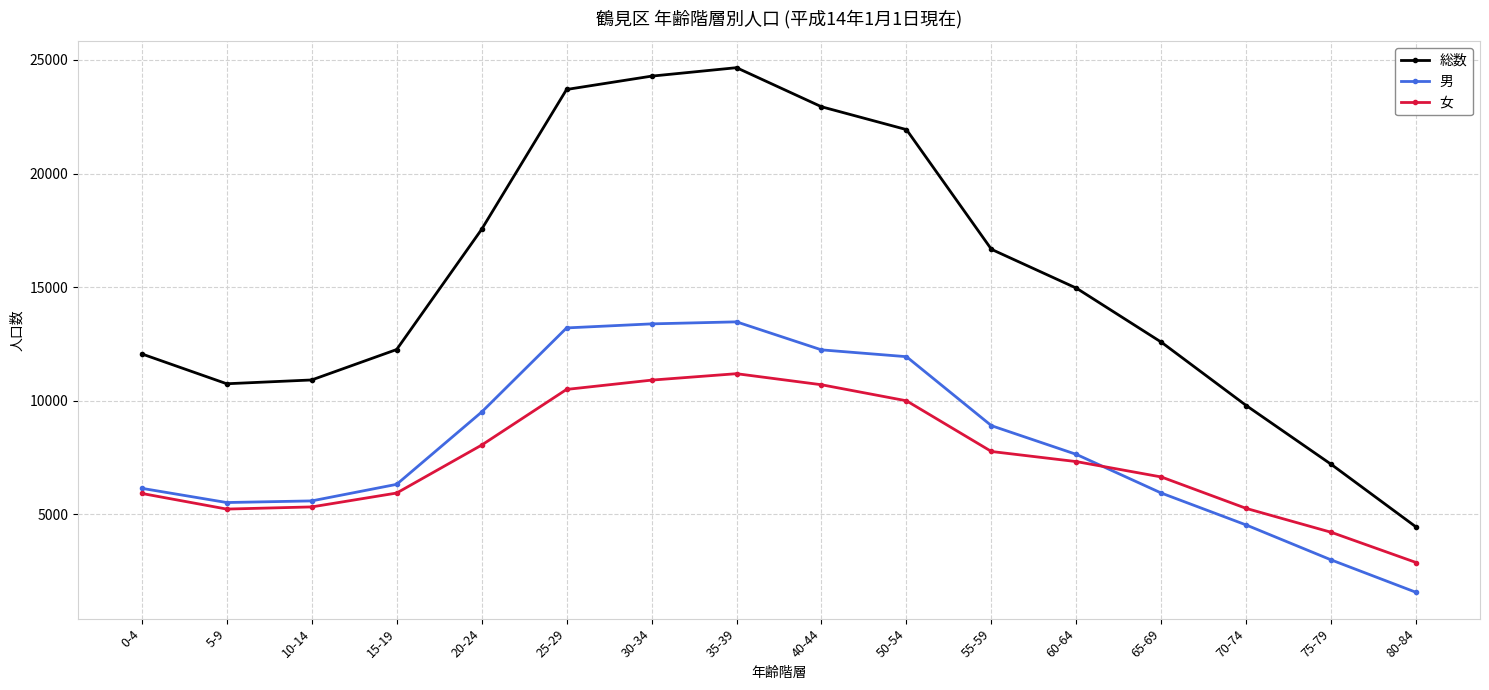

Is the value of 総数 at 30-34 greater than the value of 男 at 40-44?

Yes